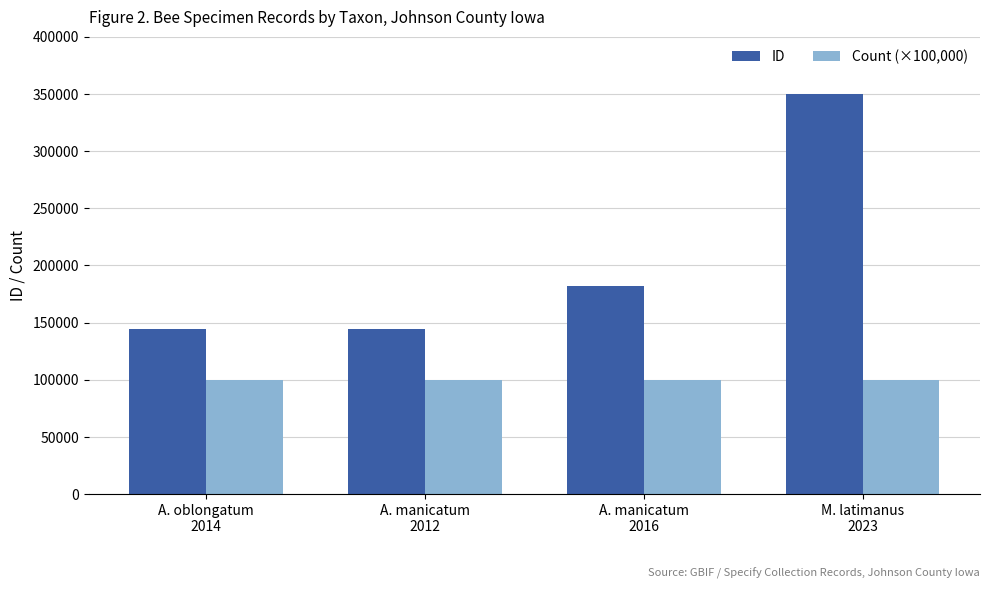

Which series has the largest range (max minus min)?

ID